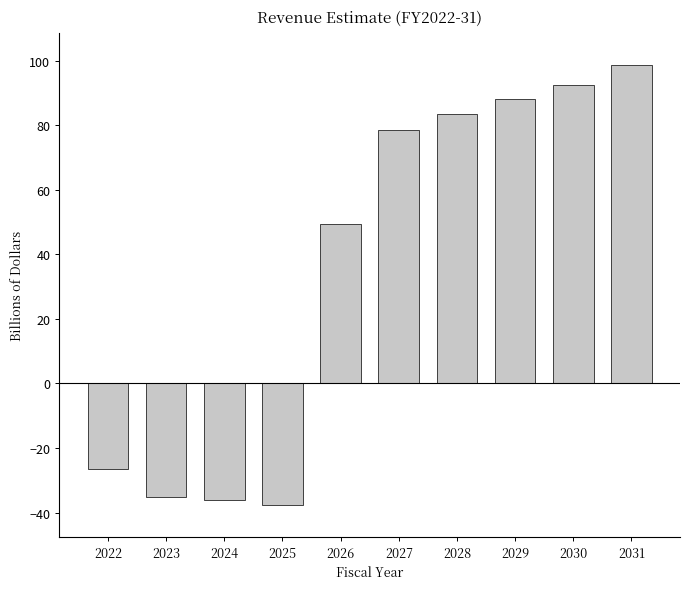

Reading left to right, extract all data points from this chart.

2022=-26.4	2023=-35.2	2024=-36.2	2025=-37.5	2026=49.3	2027=78.6	2028=83.6	2029=88.0	2030=92.4	2031=98.7